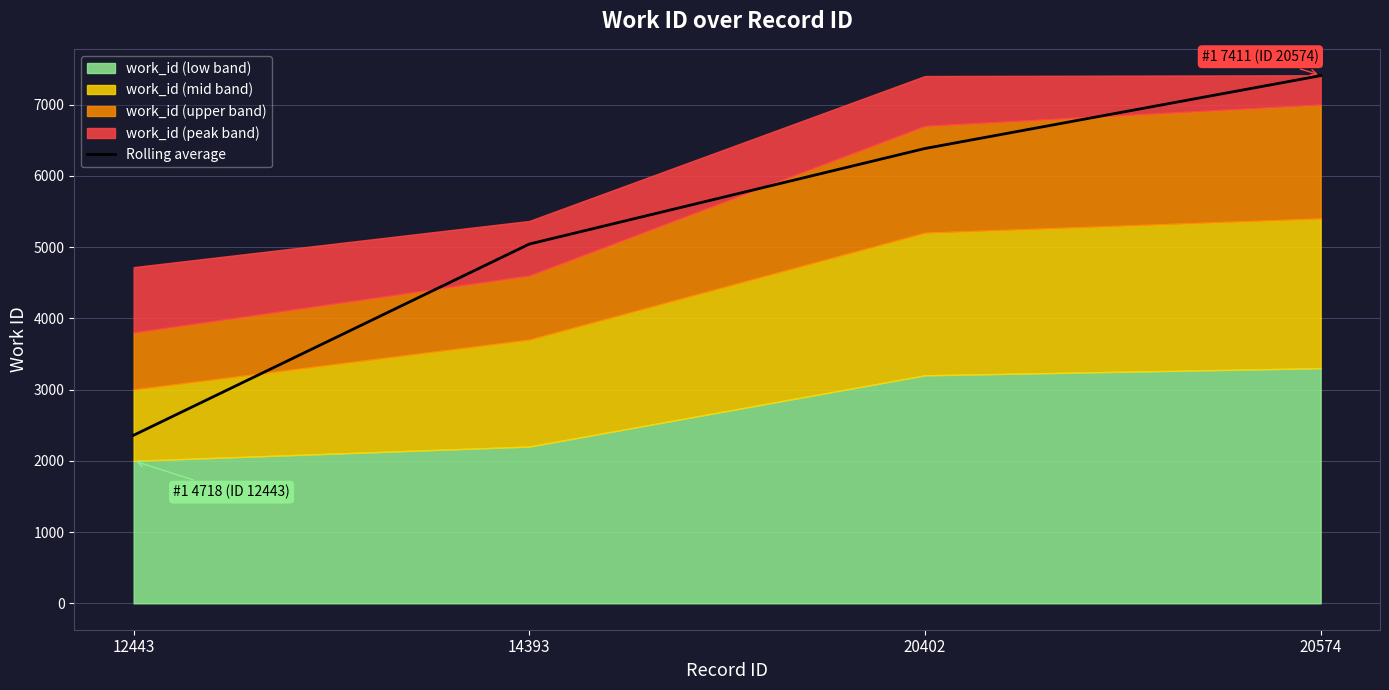

What is the ratio of the value at 20402 to the value at 20574?

0.9